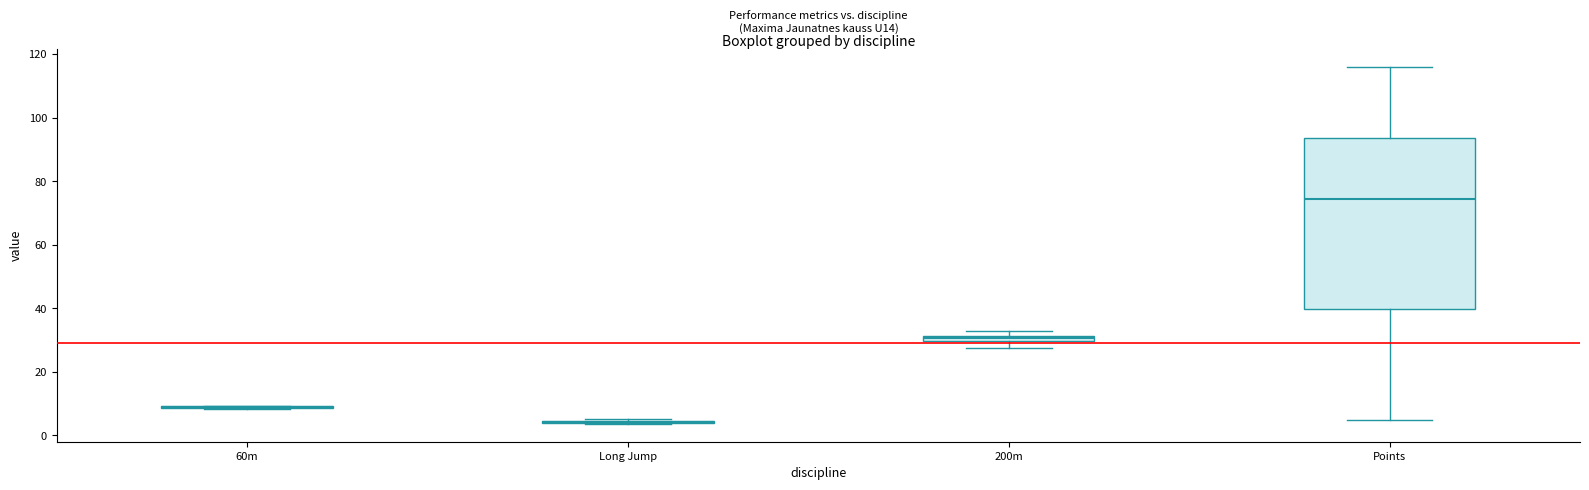

Which box is the tallest, from its lower edge to its upper edge?

Points